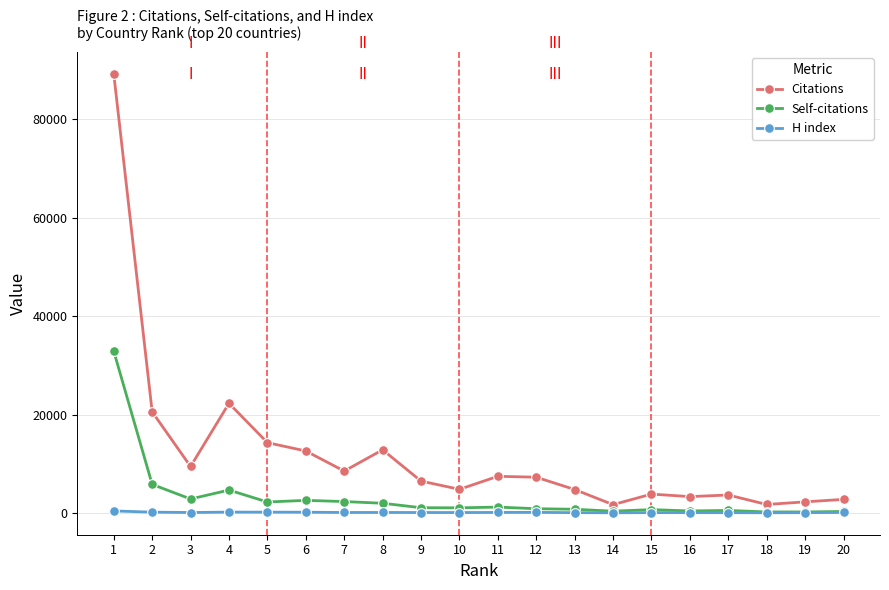

At which category does the chart reach its peak across all series?

1